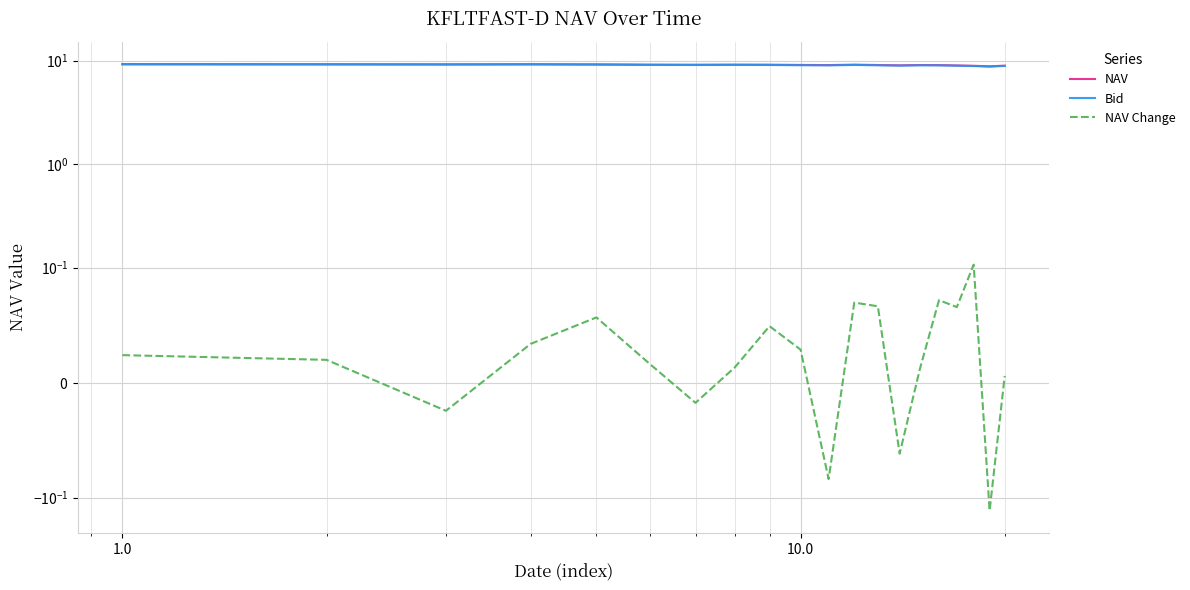

At which category does NAV reach its first local peak?

10.0